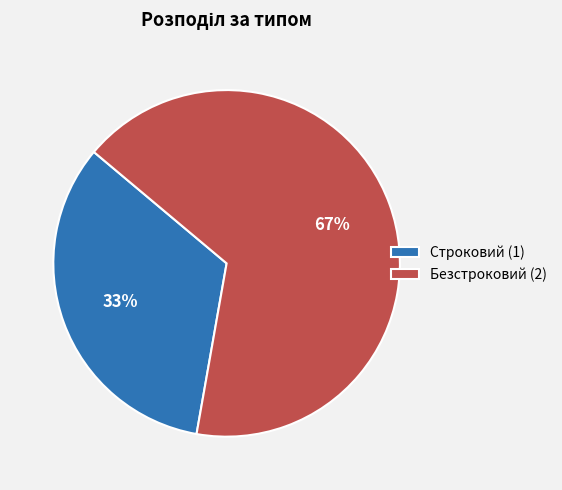

Approximately how many times larger is the value at Безстроковий compared to Строковий?

2.0